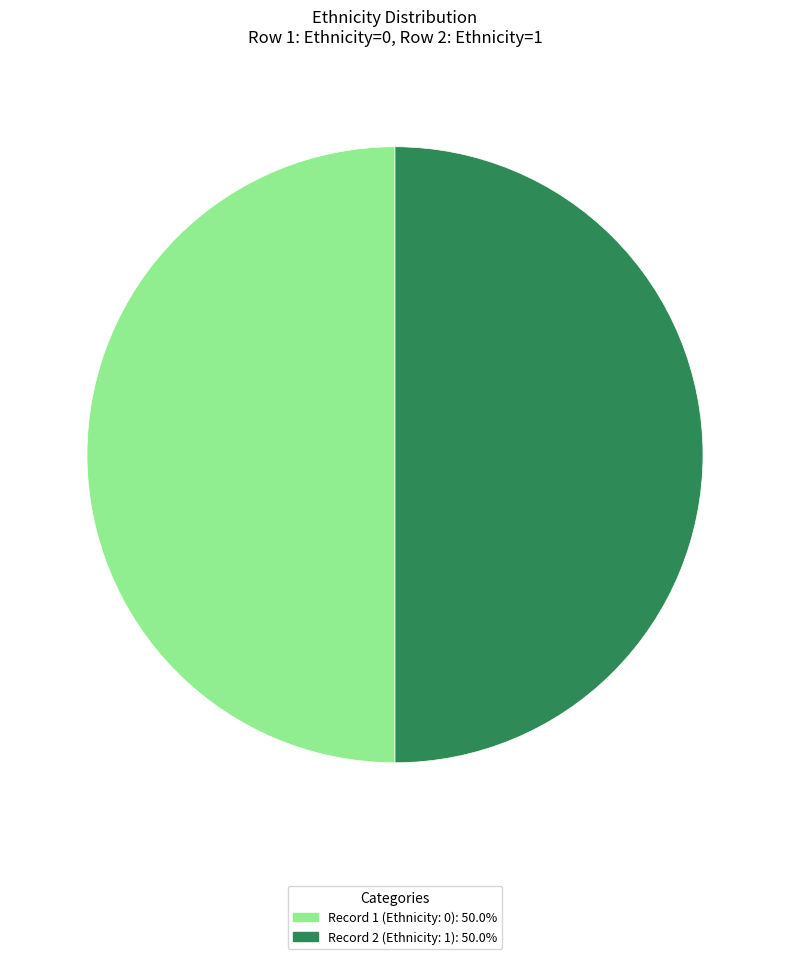

Which slice is the largest?

1